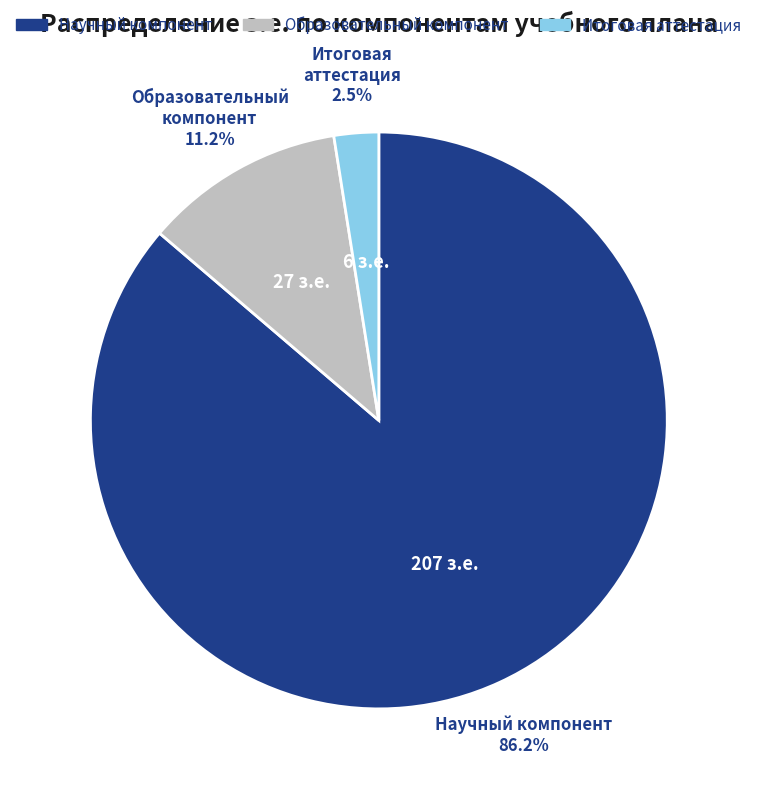

Does any single category account for the majority?

Yes